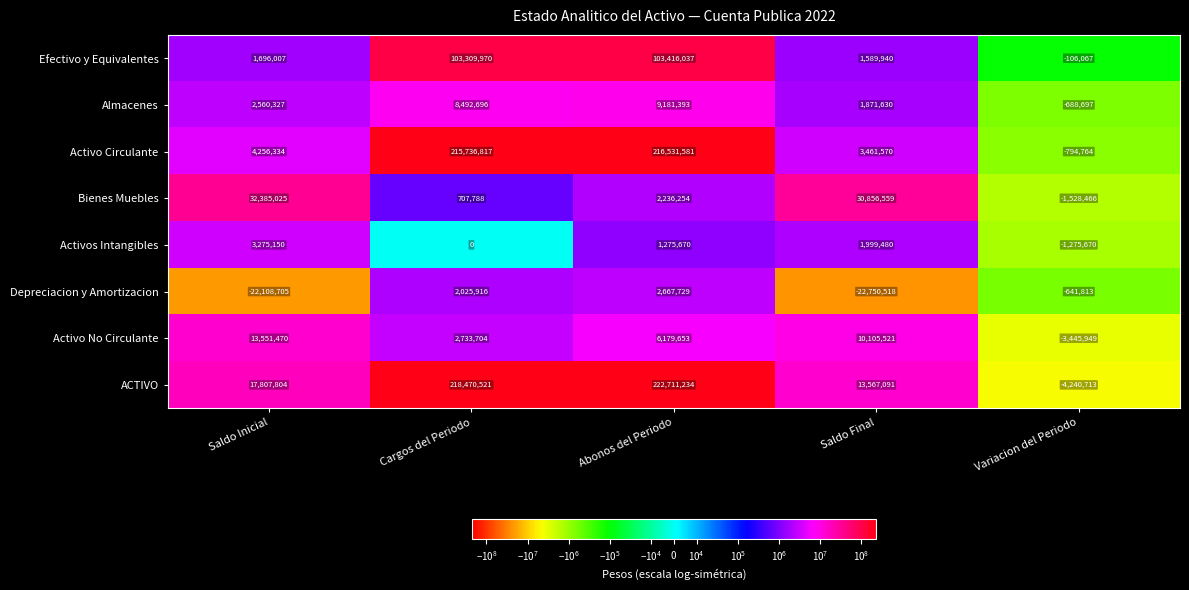

True or false: Activos Intangibles has a value of 359188 at Abonos del Periodo.

False